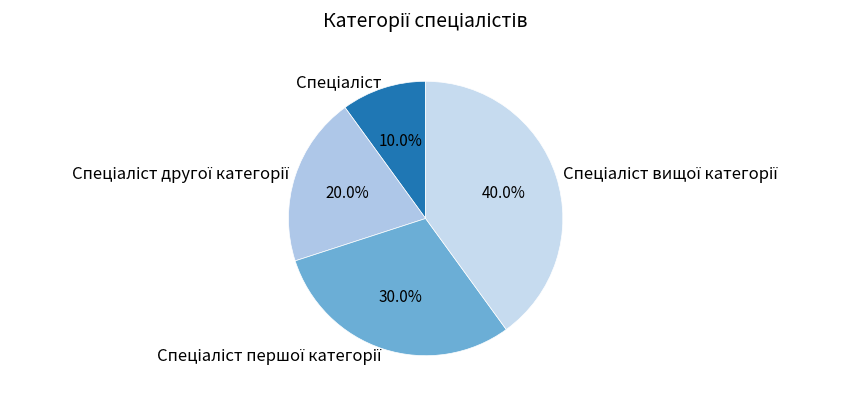

Is there any slice that represents more than half of the pie?

No